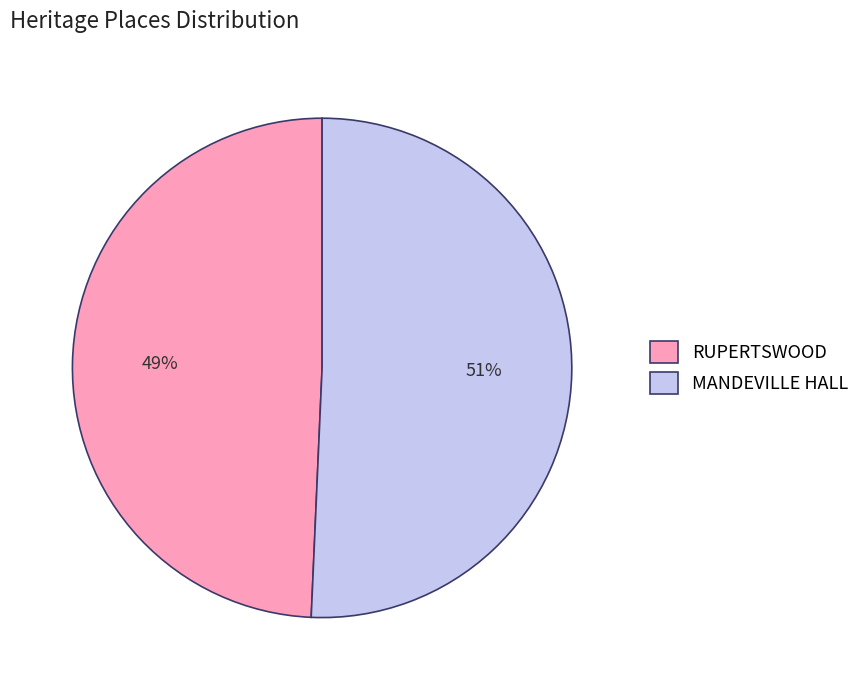

What percentage is the MANDEVILLE HALL slice, to the nearest percent?

51%